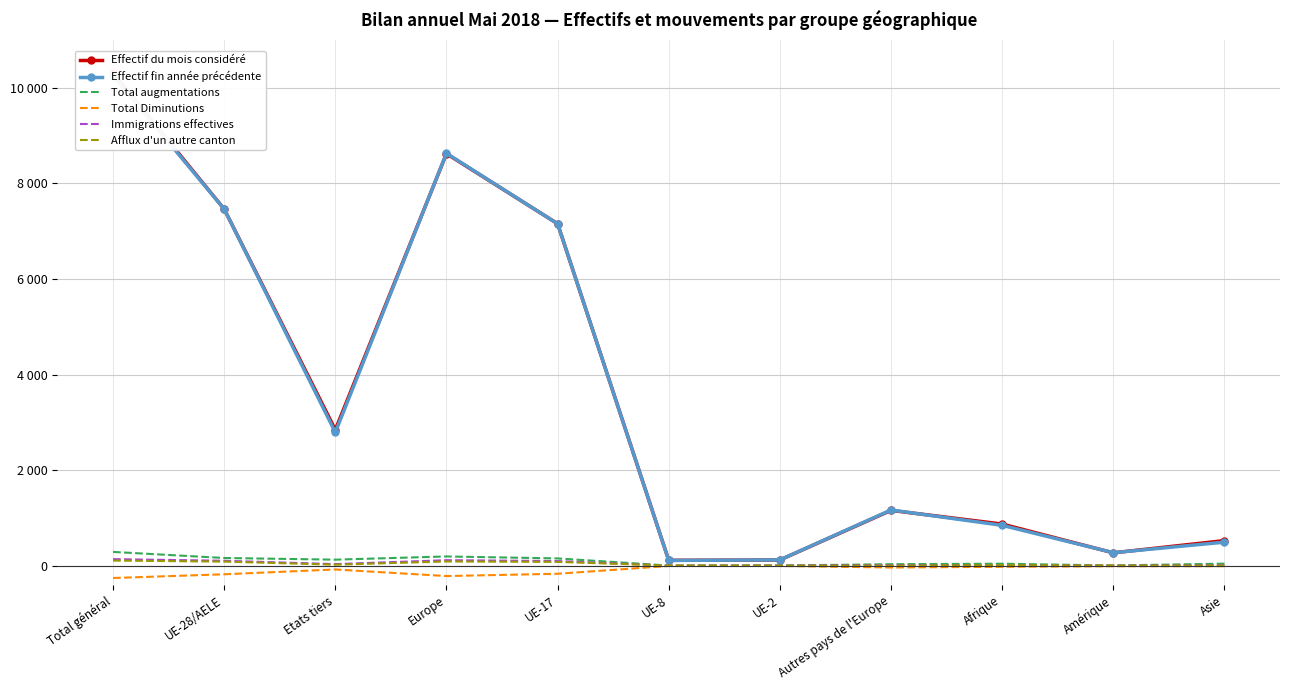

Which label corresponds to the smallest value in the chart?

Total général